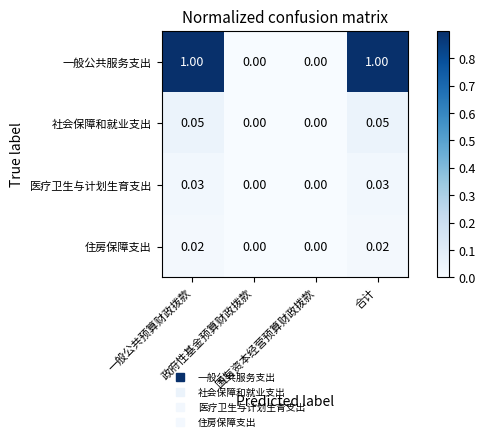

List the series in order of their peak value, highest first.

一般公共服务支出, 社会保障和就业支出, 医疗卫生与计划生育支出, 住房保障支出